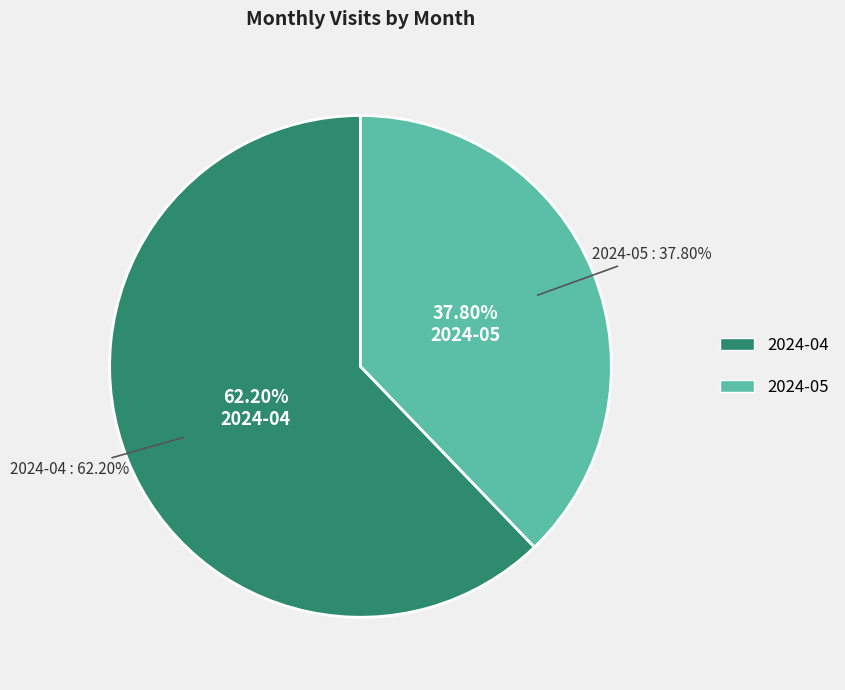

Rank the categories by value from lowest to highest.

2024-05, 2024-04